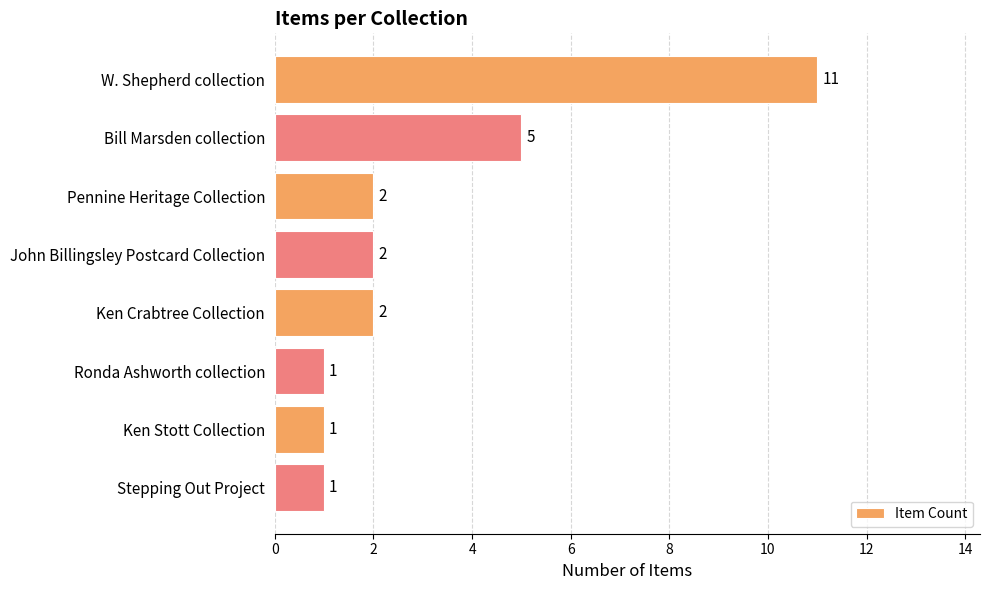

What is the average value?

3